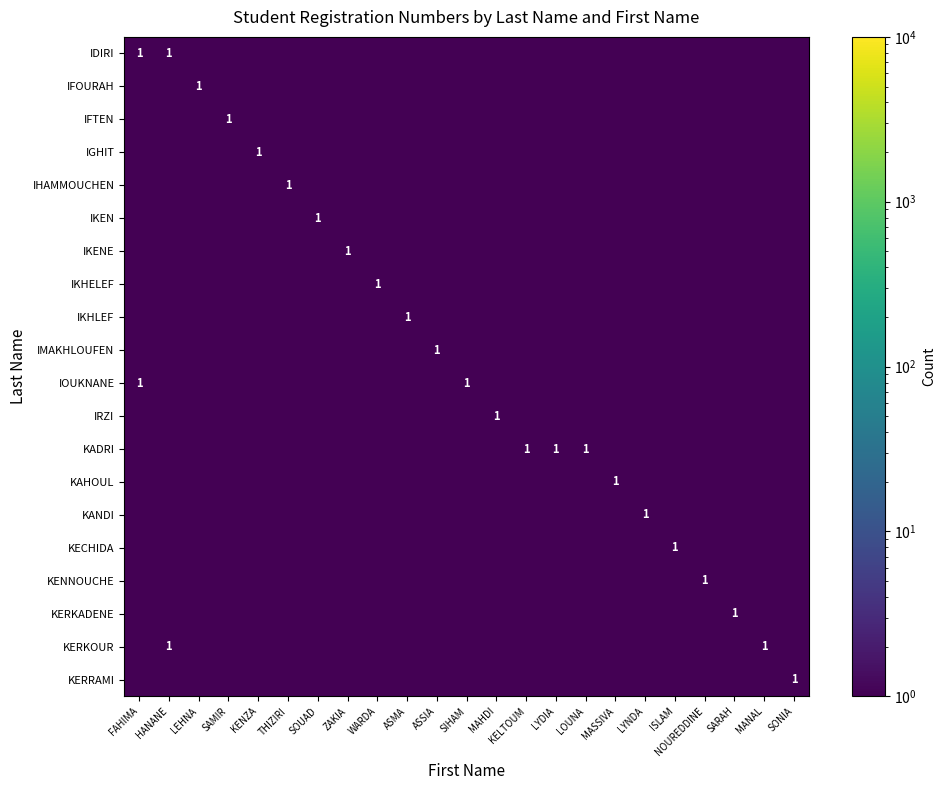

Which has a higher value, HANANE or LYNDA?

HANANE